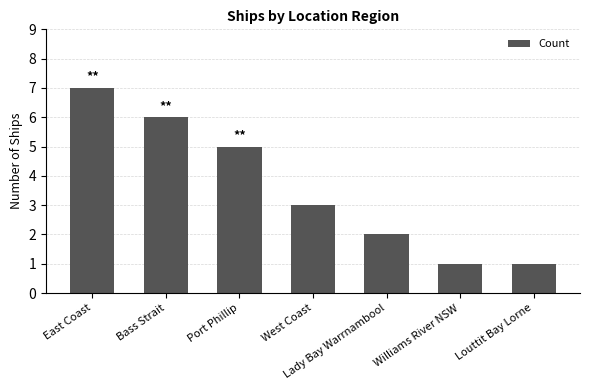

Reading left to right, what are all the values shown in this chart?

East Coast=7	Bass Strait=6	Port Phillip=5	West Coast=3	Lady Bay Warrnambool=2	Williams River NSW=1	Louttit Bay Lorne=1